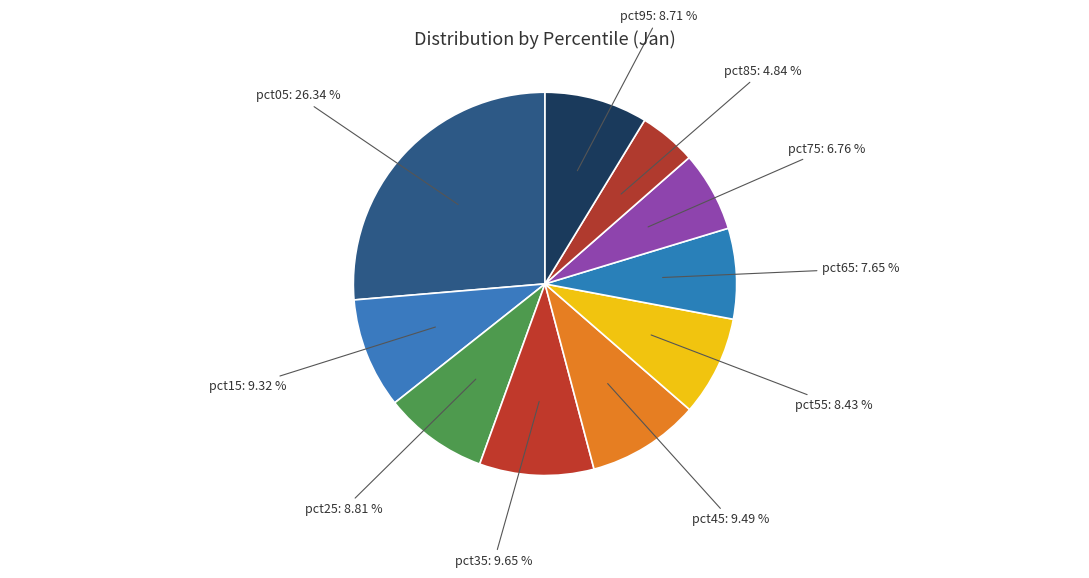

Is the sum of pct55 and pct35 greater than half?

No